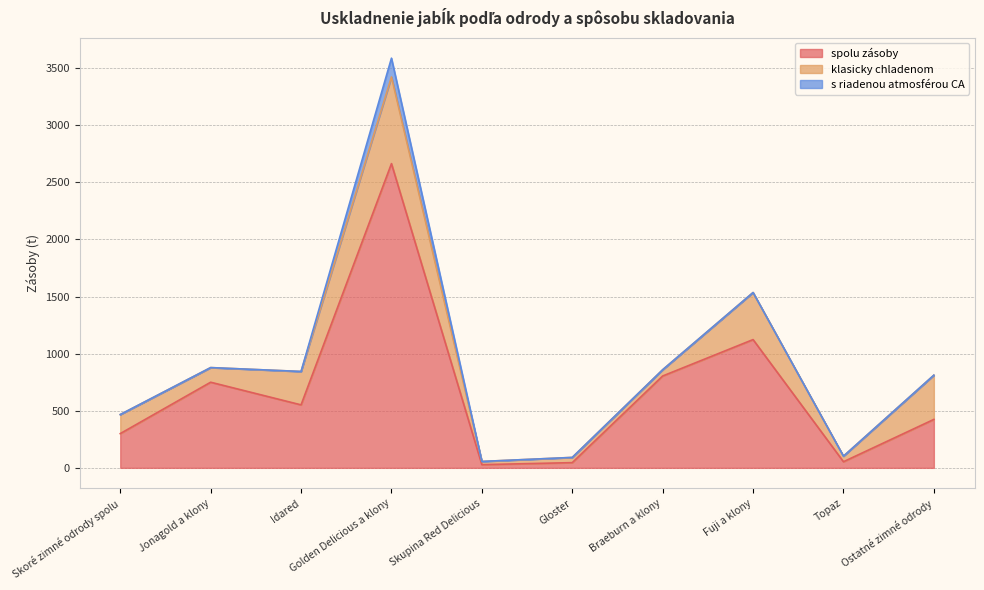

What position from the right is Skoré zimné odrody spolu?

10